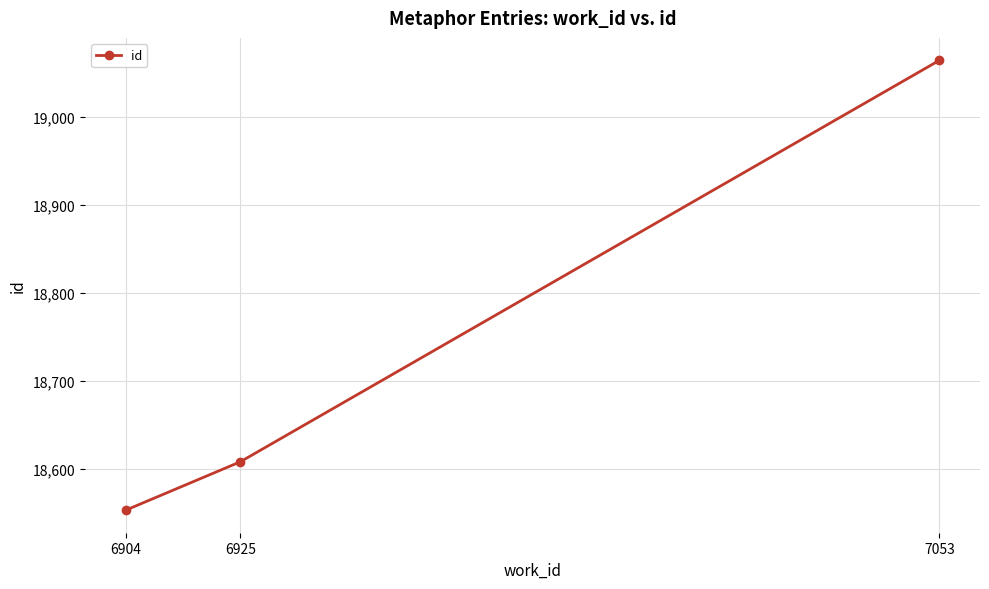

What is the value of the 2nd point from the left?

18608